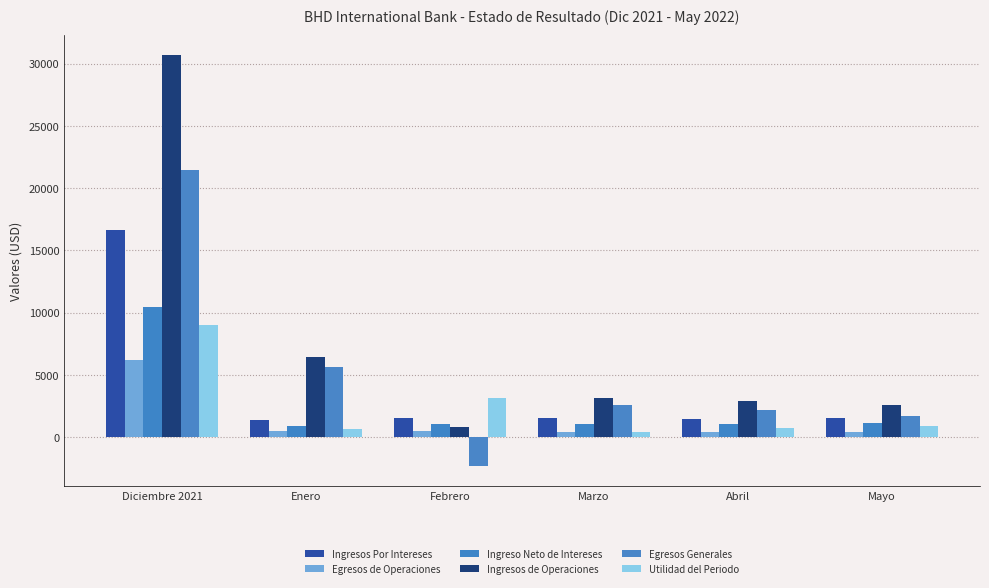

How many series are shown in this chart?

6